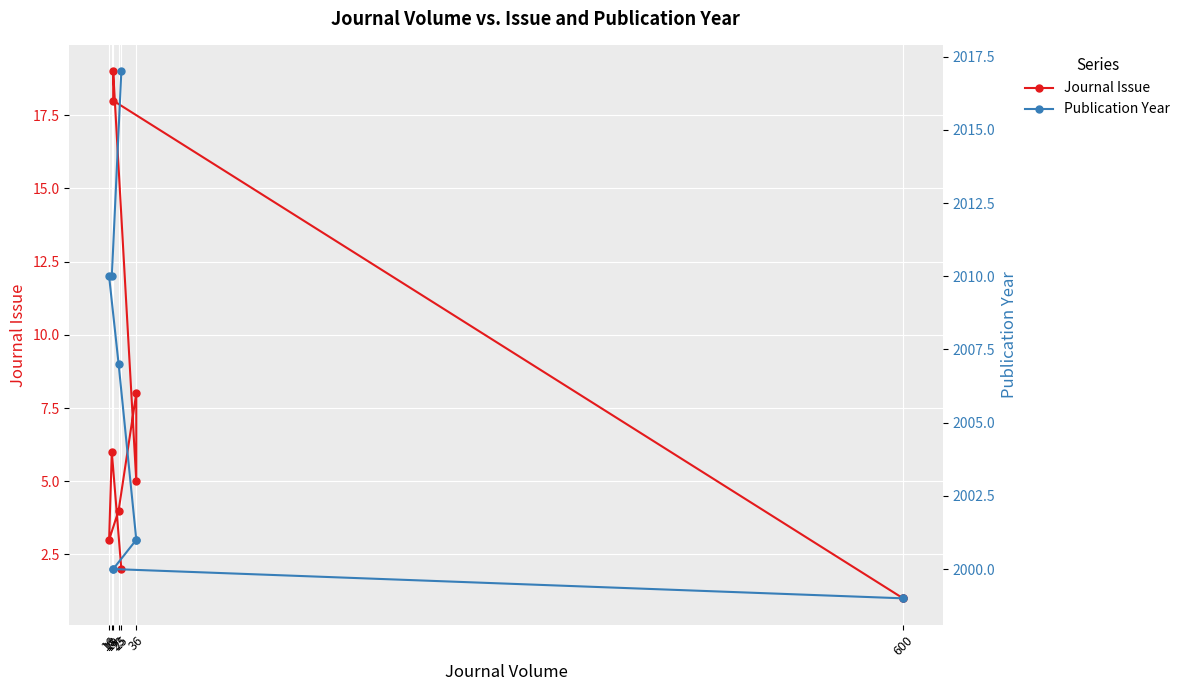

True or false: Journal Issue and Publication Year intersect in this chart.

False